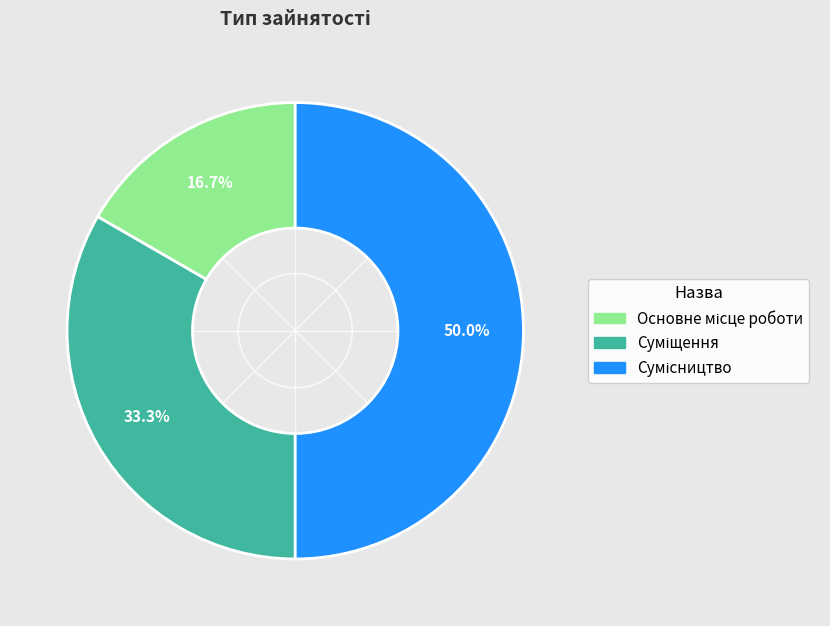

Does Основне місце роботи represent more than half of the total?

No